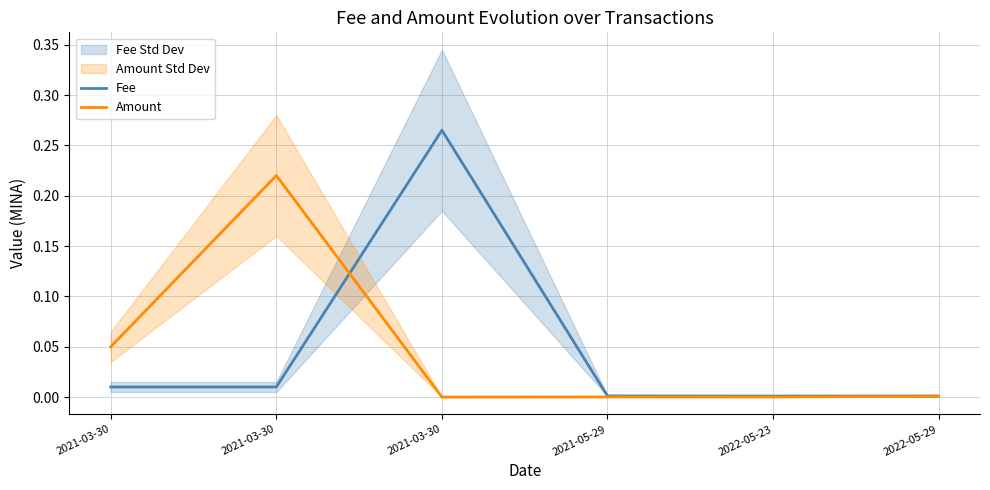

Which label corresponds to the smallest value in the chart?

2021-03-30